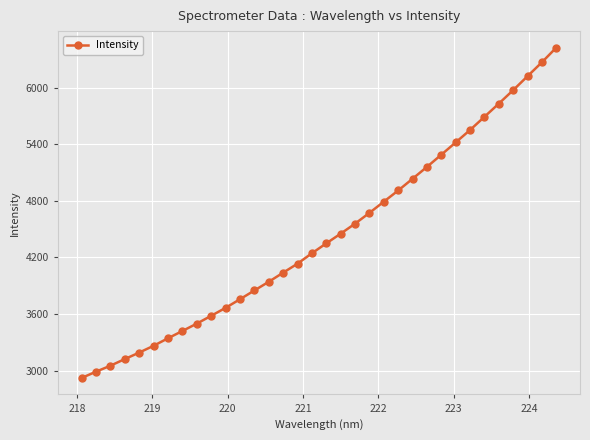

How many values are below 4348?

17